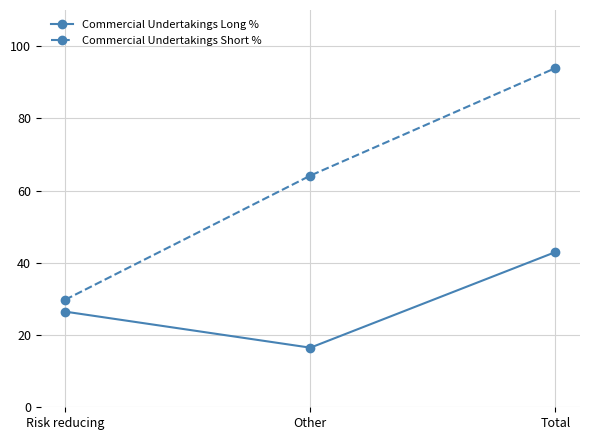

Rank the series by their average value, from lowest to highest.

Commercial Undertakings Long %, Commercial Undertakings Short %